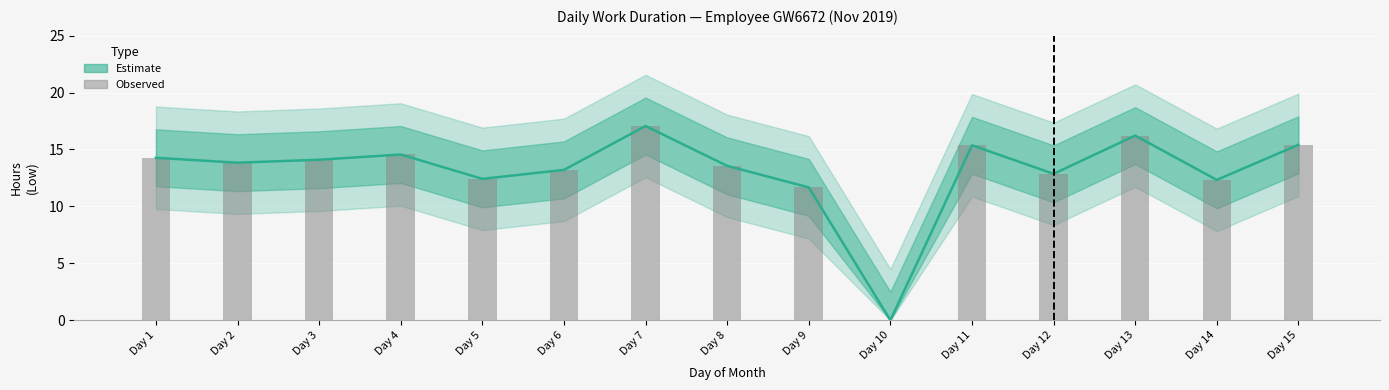

What is the difference between the maximum and minimum values in the Estimate series?

17.1